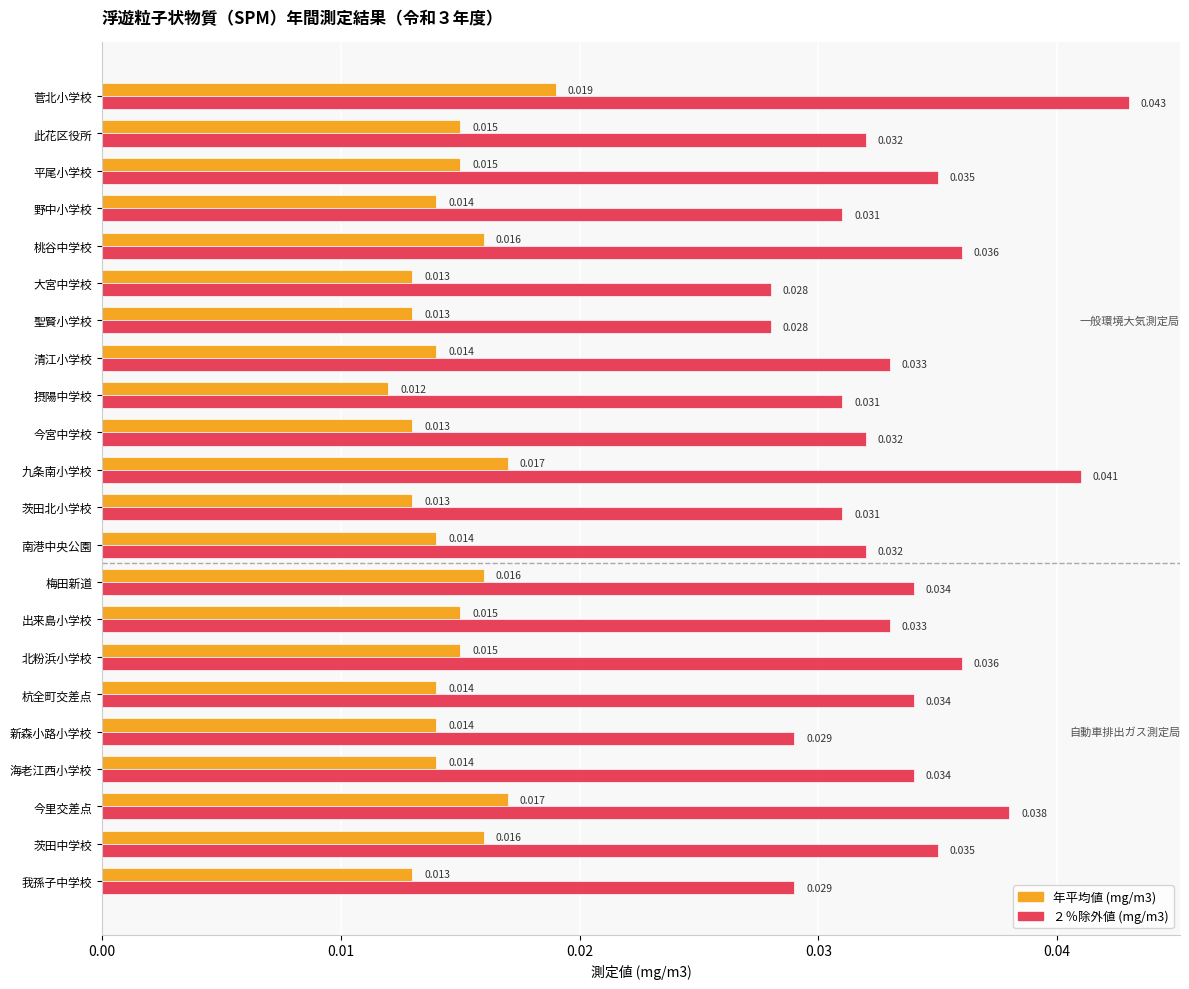

Is the value of 年平均値 (mg/m3) at 平尾小学校 greater than the value of ２％除外値 (mg/m3) at 野中小学校?

No